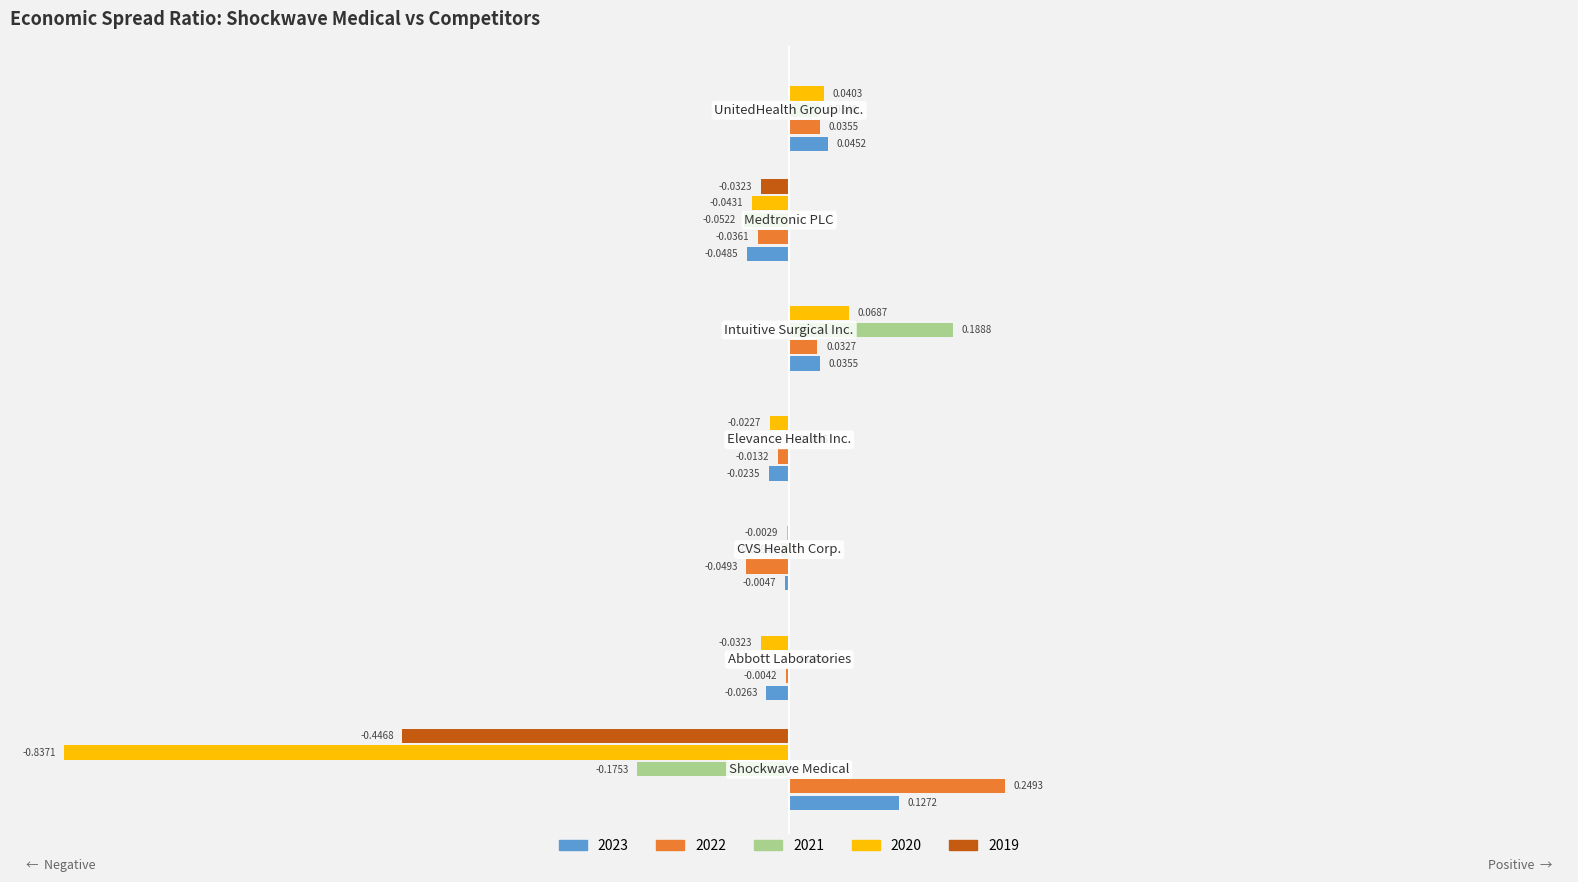

What is the label of the 5th bar from the right?

CVS Health Corp.